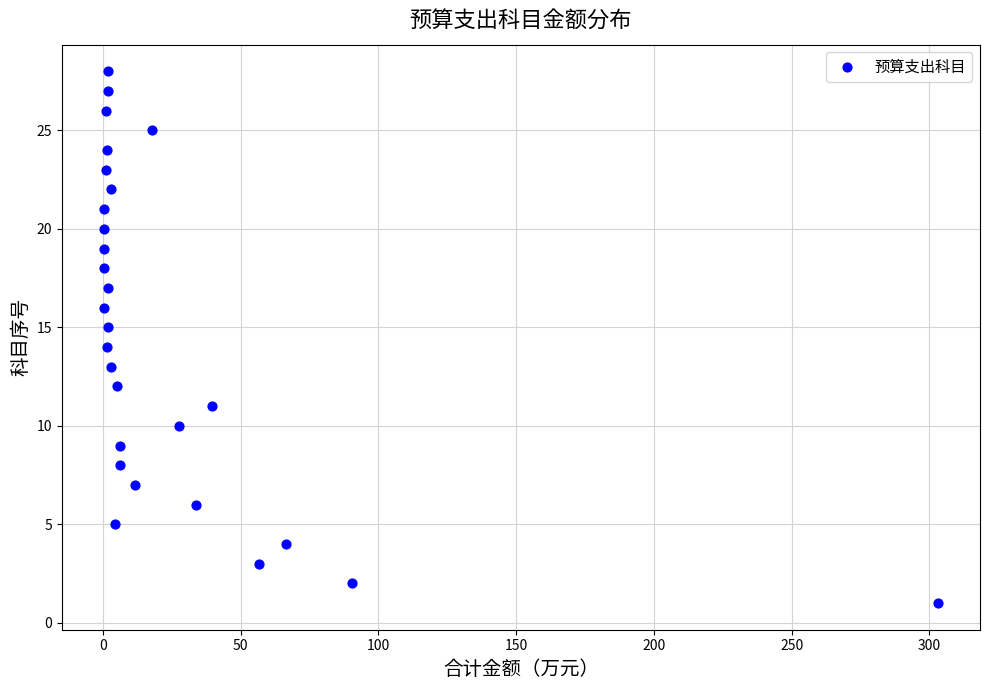

What is the range of Y values (max minus min)?

27